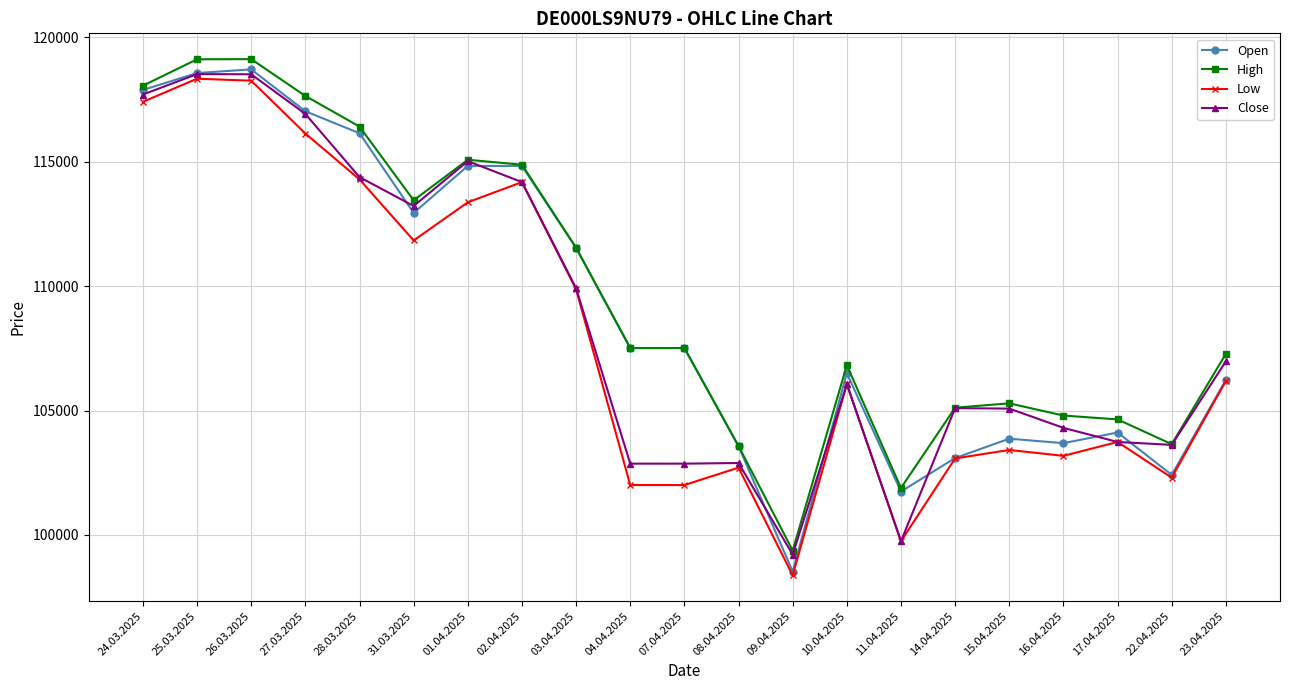

True or false: Low and High intersect in this chart.

False